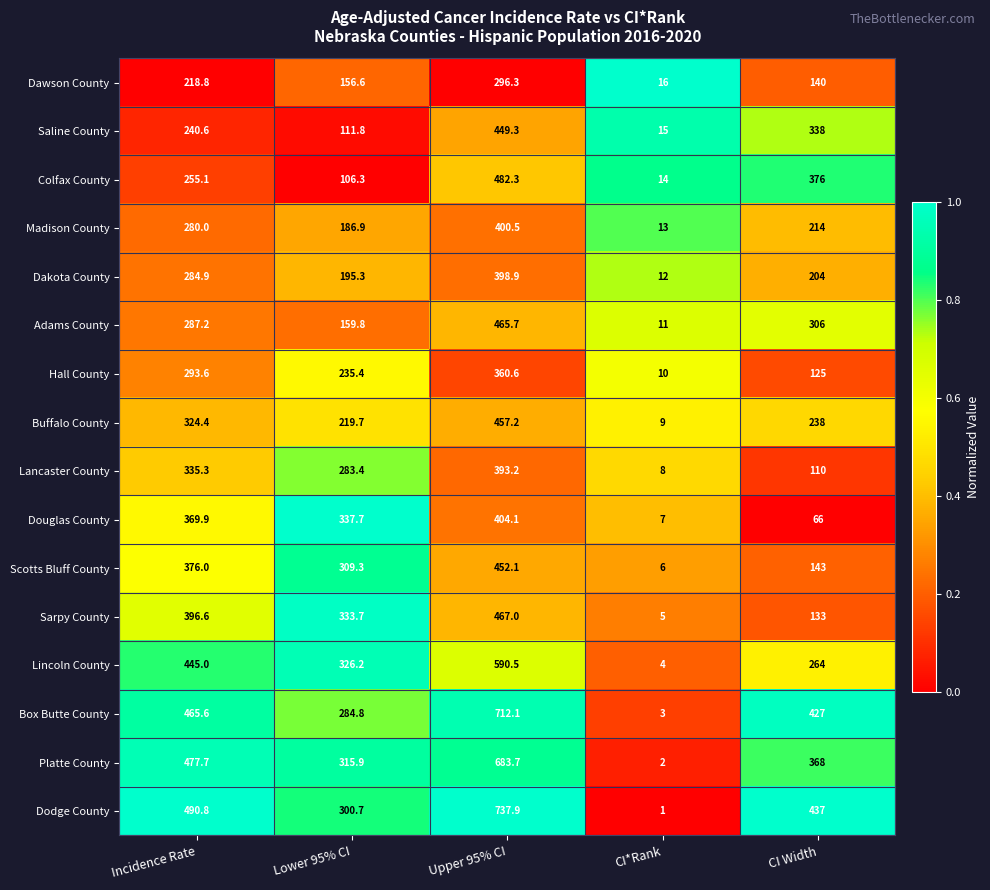

How many categories are shown in the chart?

5